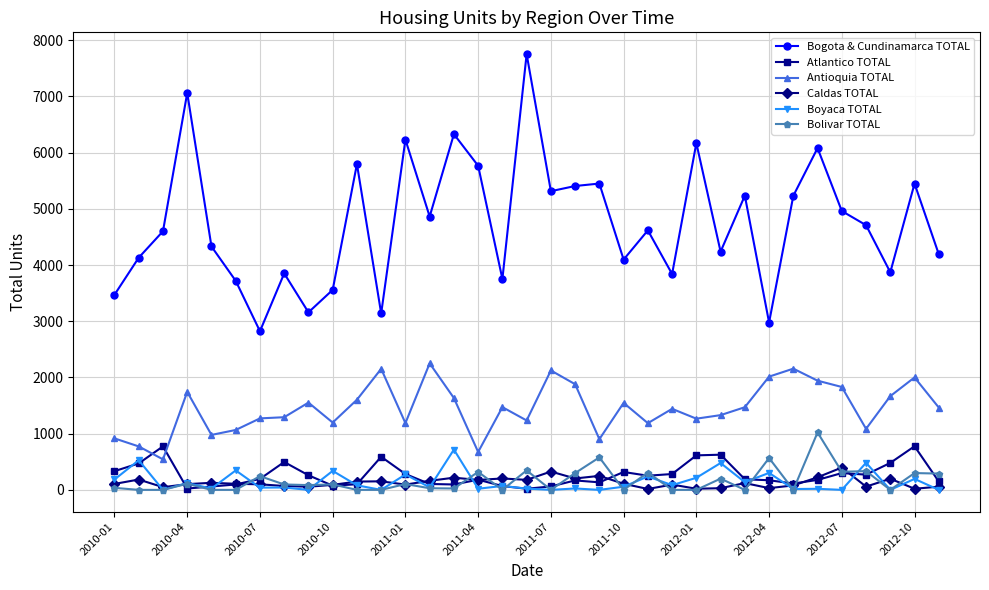

What is the highest value of the Antioquia TOTAL series?

2251